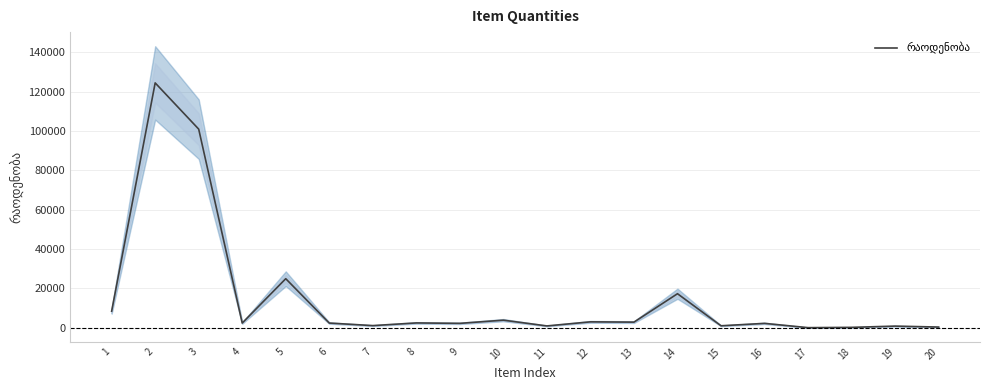

Which category has the highest value across all series?

2